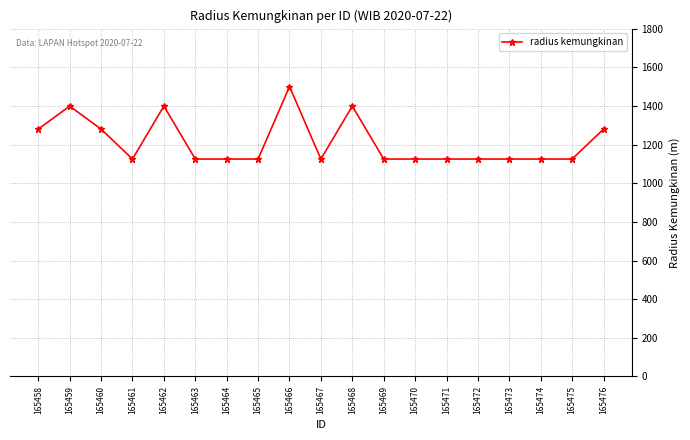

Which label corresponds to the largest value in the chart?

165466